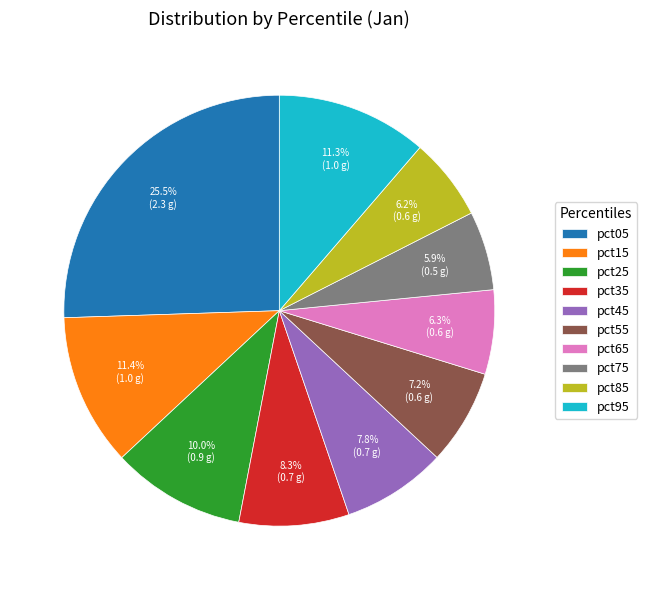

The pct95 slice represents 22% of the pie. True or false?

False